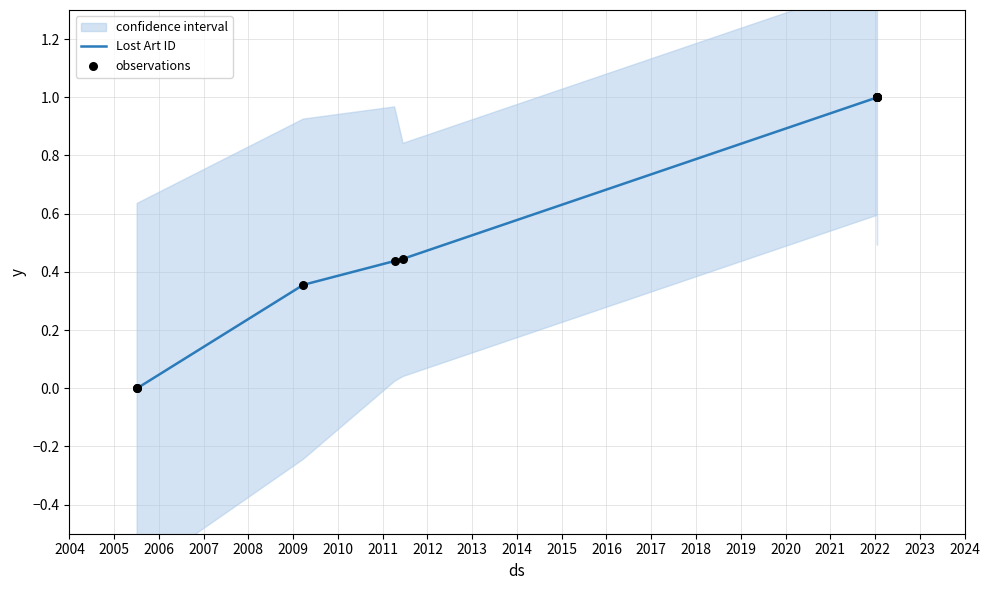

At how many categories does at least one series exceed 0?

9